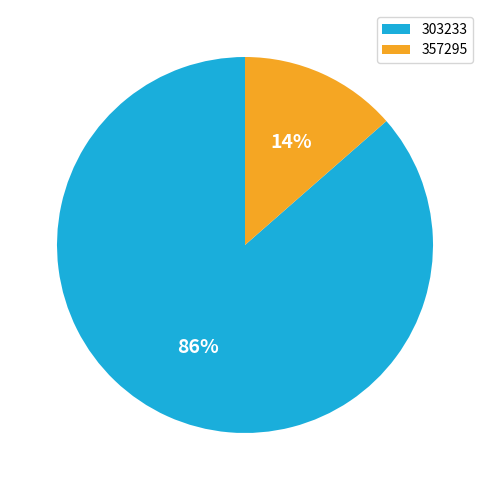

Which has a higher value, 357295 or 303233?

303233